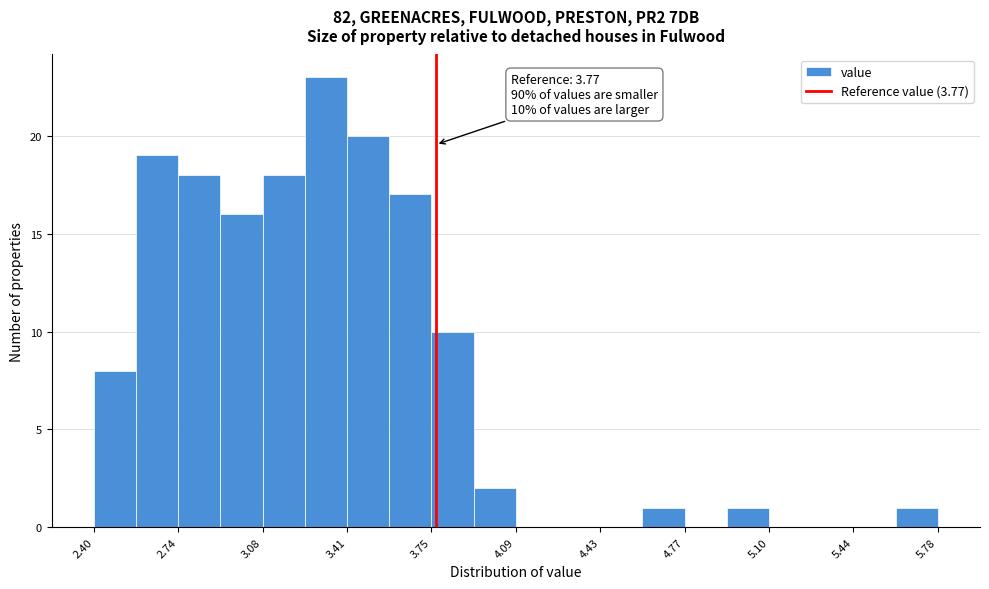

Read against the x-axis, roughly where is the centre of the tallest bar?

3.35